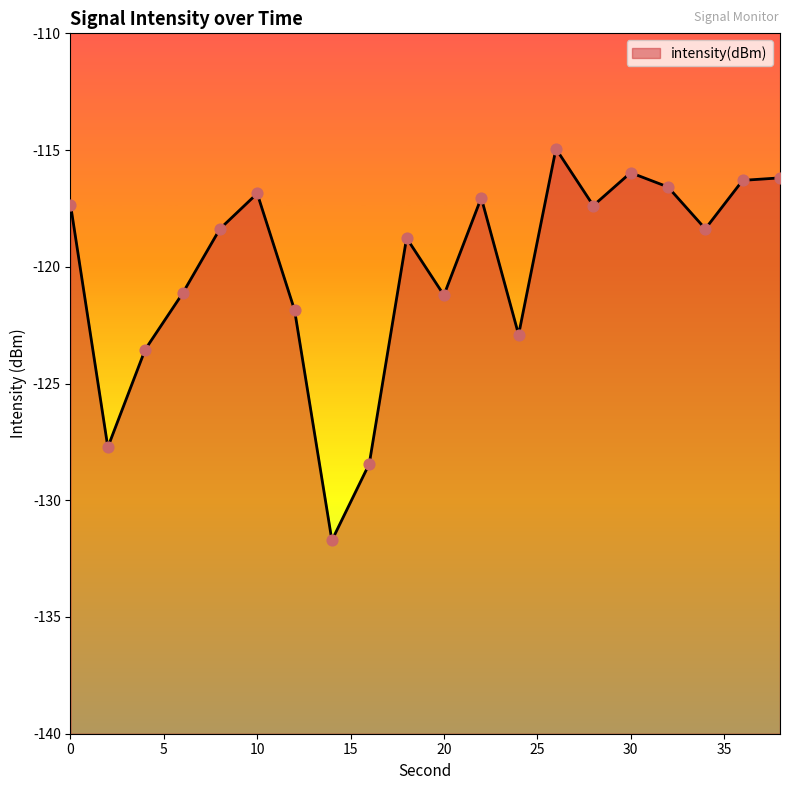

What is the change in value from 14 to 18?

+13.0